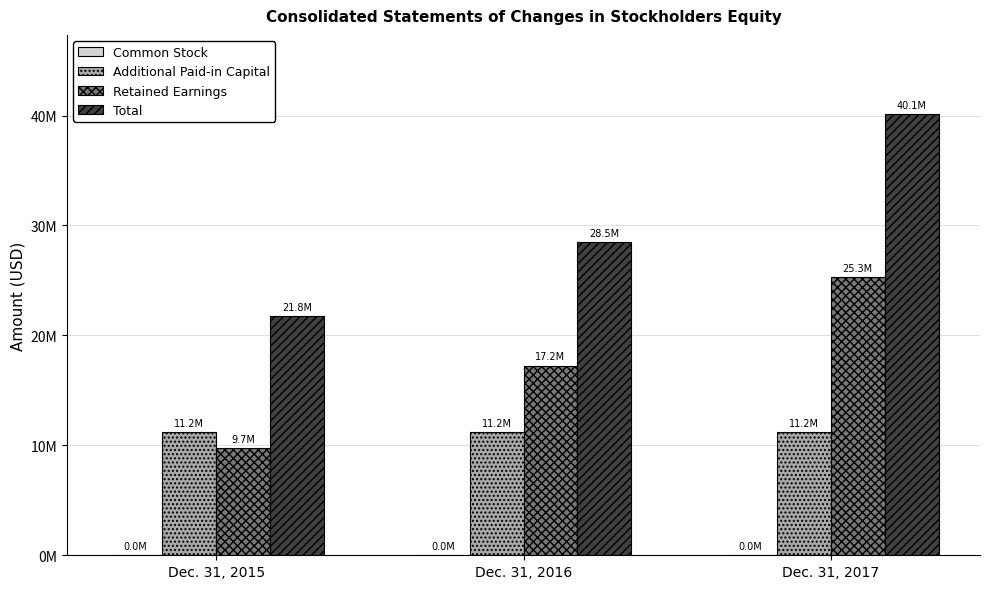

Does the chart contain stacked bars?

No